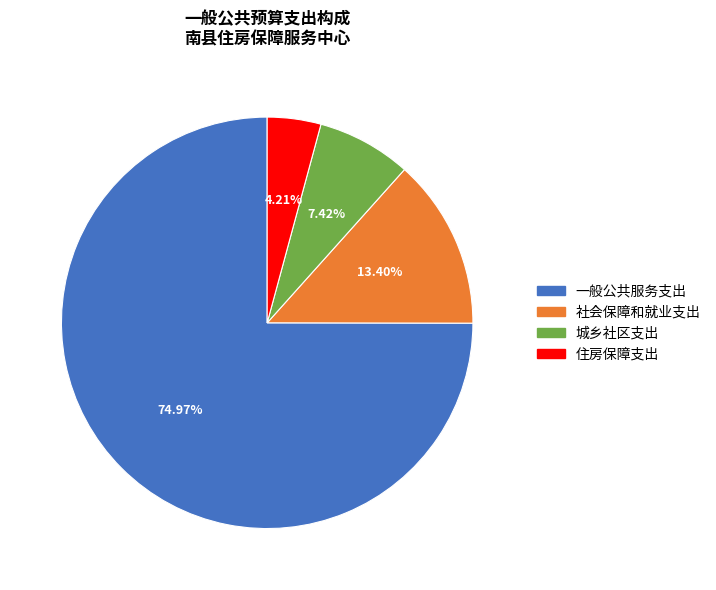

What is the smallest slice in the pie chart?

住房保障支出